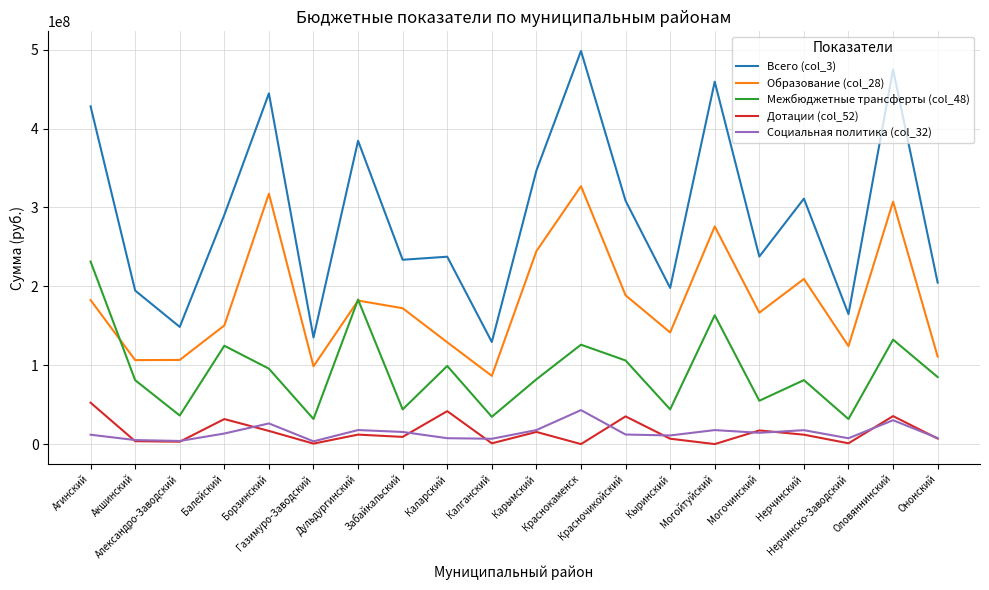

Where does the Образование (col_28) series first go above 172242400?

Агинский